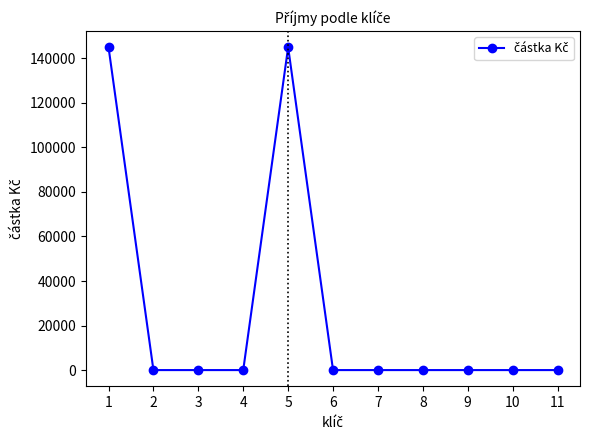

Reading left to right, transcribe all the data shown in this chart.

1=145000	2=0	3=0	4=0	5=145000	6=0	7=0	8=0	9=0	10=0	11=0